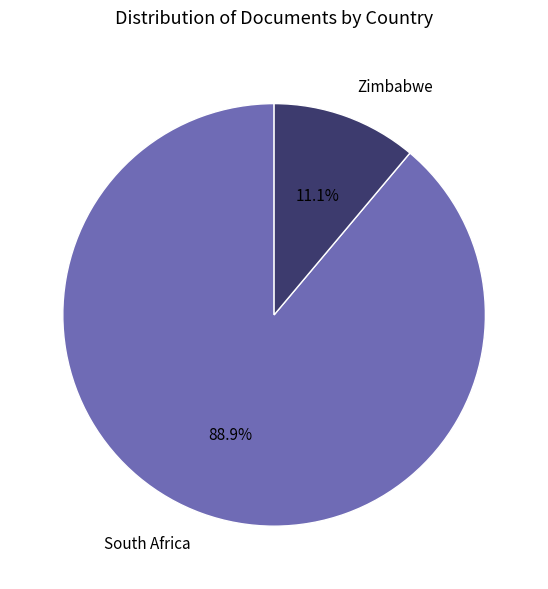

To the nearest percent, what portion does Zimbabwe represent?

11%